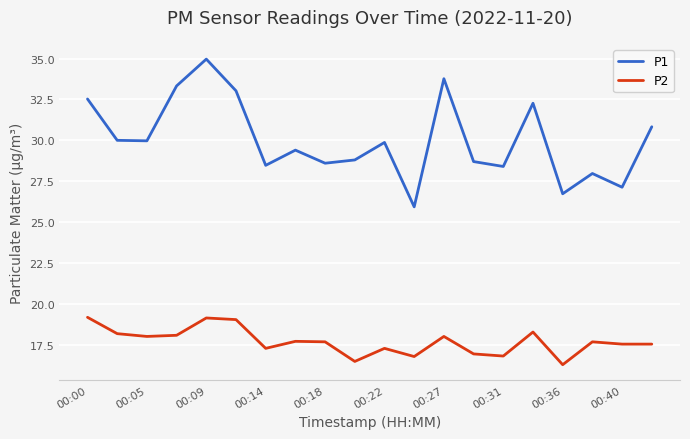

Which series has the widest spread of values?

P1